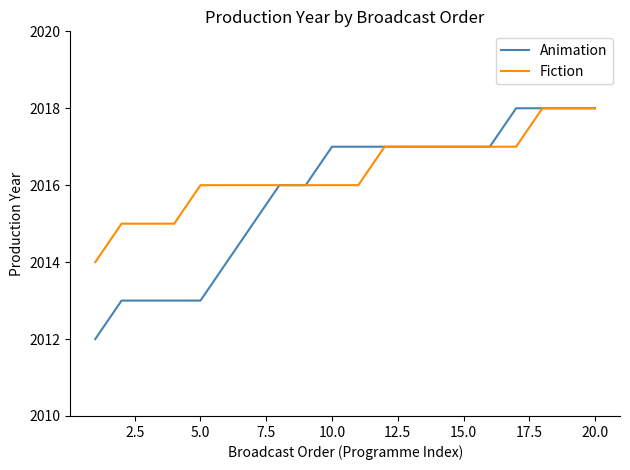

Which series has the largest range (max minus min)?

Animation